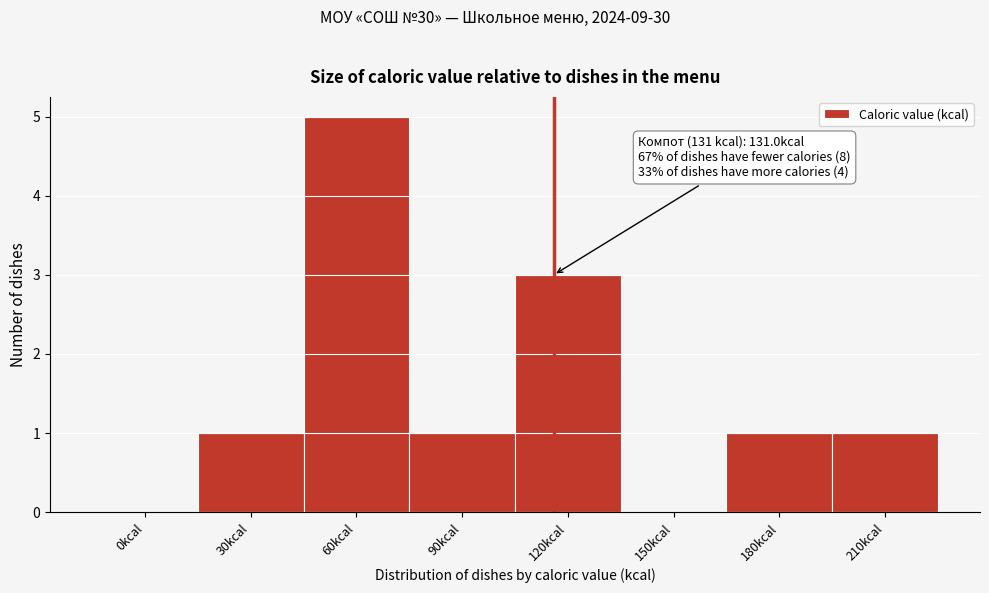

Reading left to right, list all the values displayed in this chart.

0kcal=0	30kcal=1	60kcal=5	90kcal=1	120kcal=3	150kcal=0	180kcal=1	210kcal=1